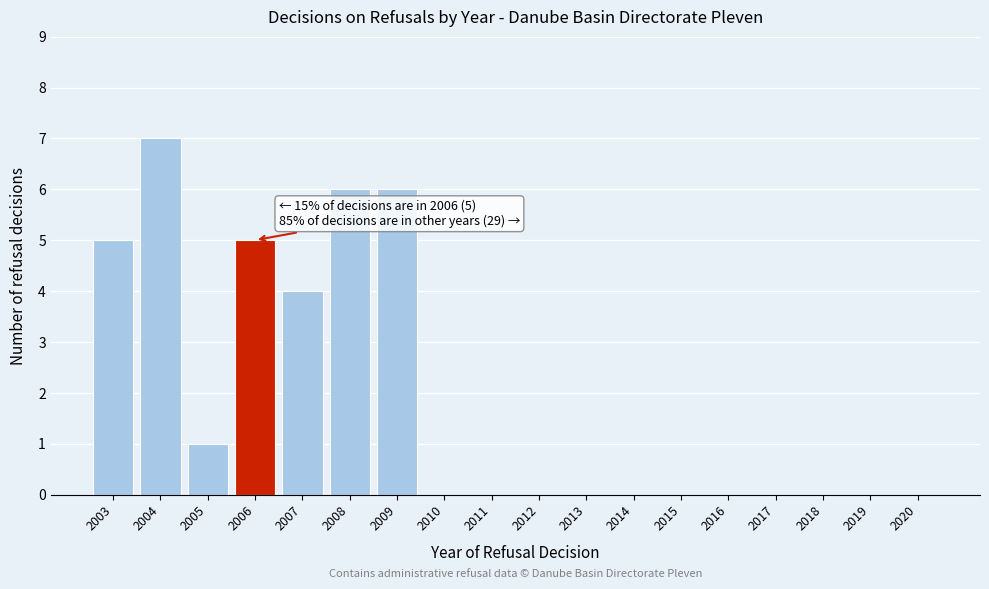

Reading left to right, what are all the values shown in this chart?

2003=5	2004=7	2005=1	2006=5	2007=4	2008=6	2009=6	2010=0	2011=0	2012=0	2013=0	2014=0	2015=0	2016=0	2017=0	2018=0	2019=0	2020=0